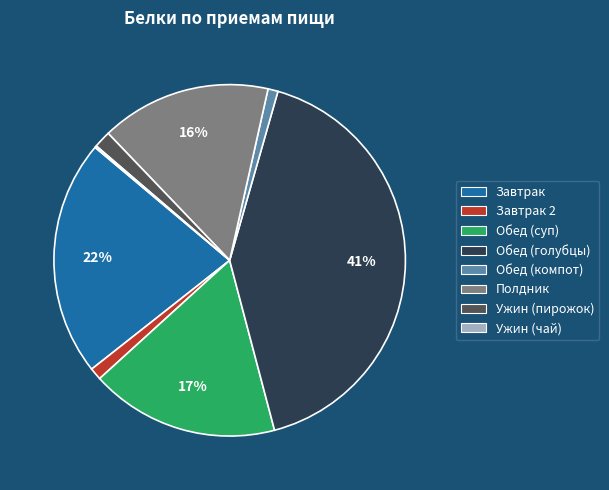

Is there any slice that represents more than half of the pie?

No